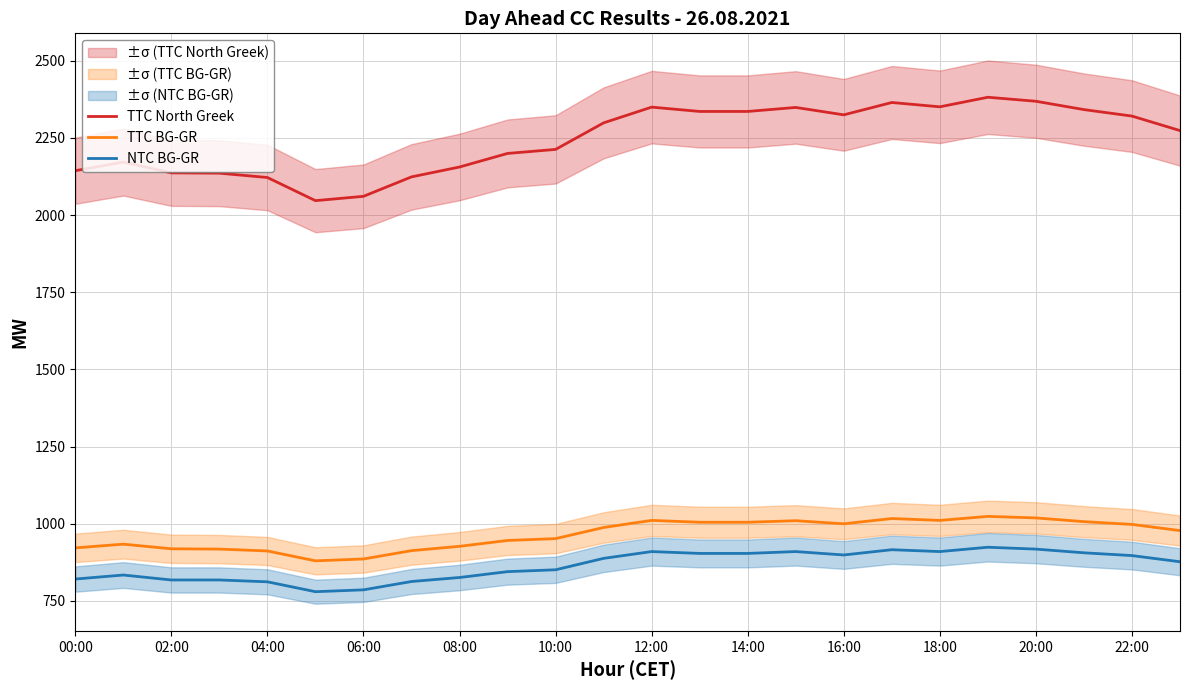

What is the average value of the NTC BG-GR series?

865